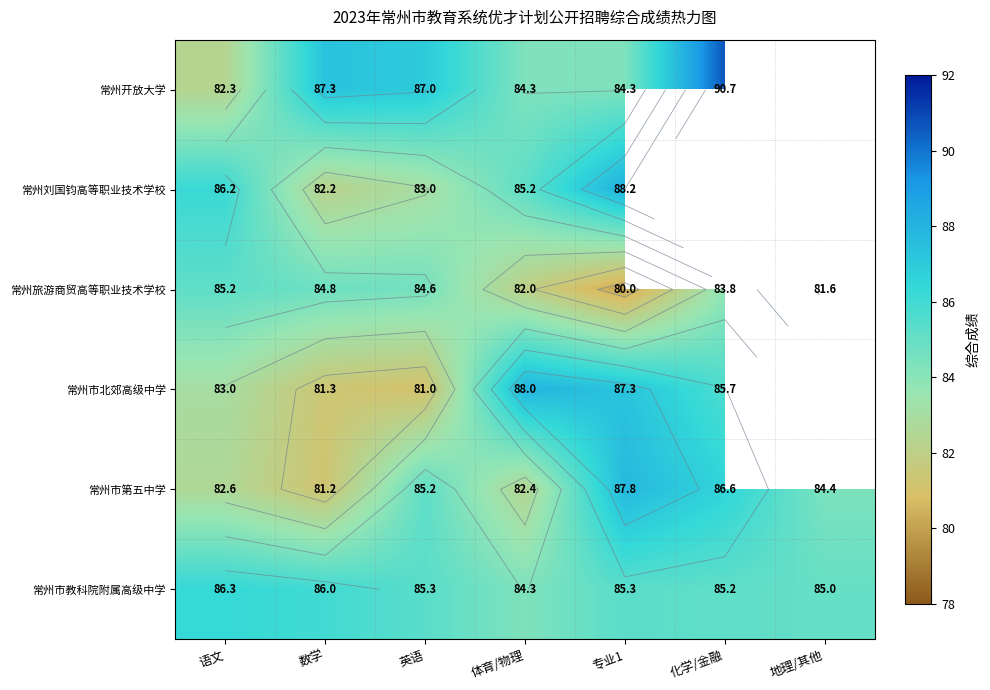

List the labels in order of 常州市教科院附属高级中学 value, largest first.

语文, 数学, 英语, 专业1, 化学/金融, 地理/其他, 体育/物理